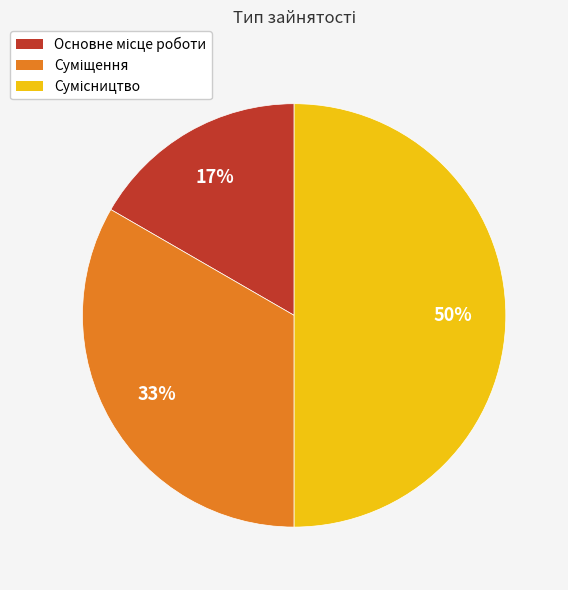

To the nearest percent, what is the average slice percentage?

33%